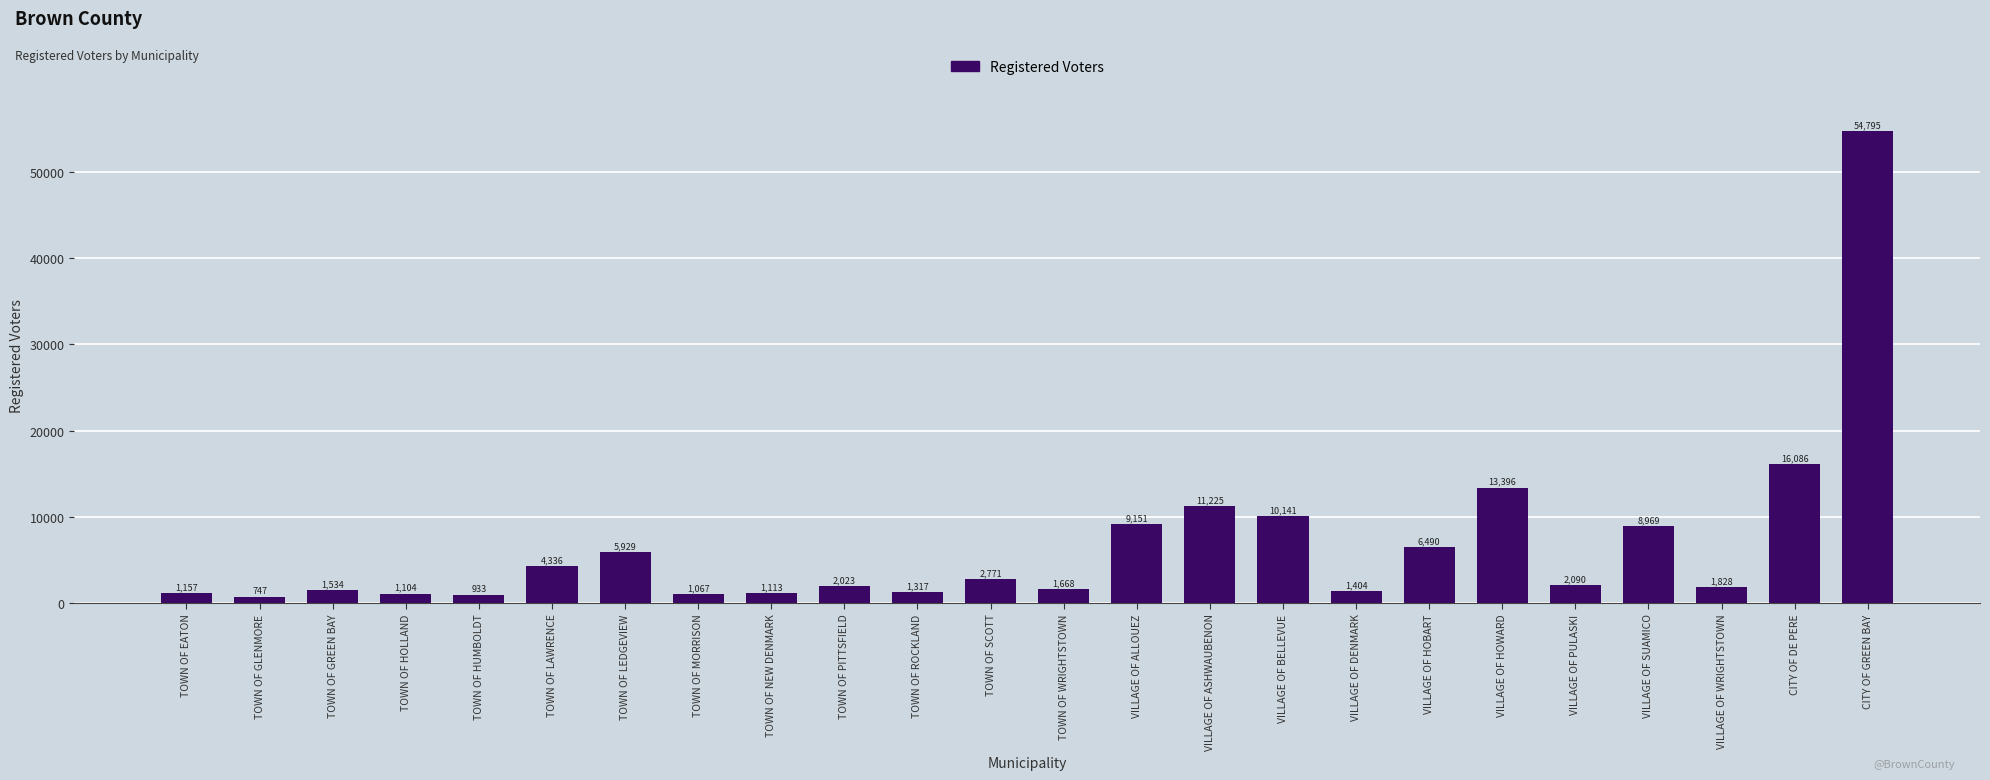

Rank the categories by value from lowest to highest.

TOWN OF GLENMORE, TOWN OF HUMBOLDT, TOWN OF MORRISON, TOWN OF HOLLAND, TOWN OF NEW DENMARK, TOWN OF EATON, TOWN OF ROCKLAND, VILLAGE OF DENMARK, TOWN OF GREEN BAY, TOWN OF WRIGHTSTOWN, VILLAGE OF WRIGHTSTOWN, TOWN OF PITTSFIELD, VILLAGE OF PULASKI, TOWN OF SCOTT, TOWN OF LAWRENCE, TOWN OF LEDGEVIEW, VILLAGE OF HOBART, VILLAGE OF SUAMICO, VILLAGE OF ALLOUEZ, VILLAGE OF BELLEVUE, VILLAGE OF ASHWAUBENON, VILLAGE OF HOWARD, CITY OF DE PERE, CITY OF GREEN BAY